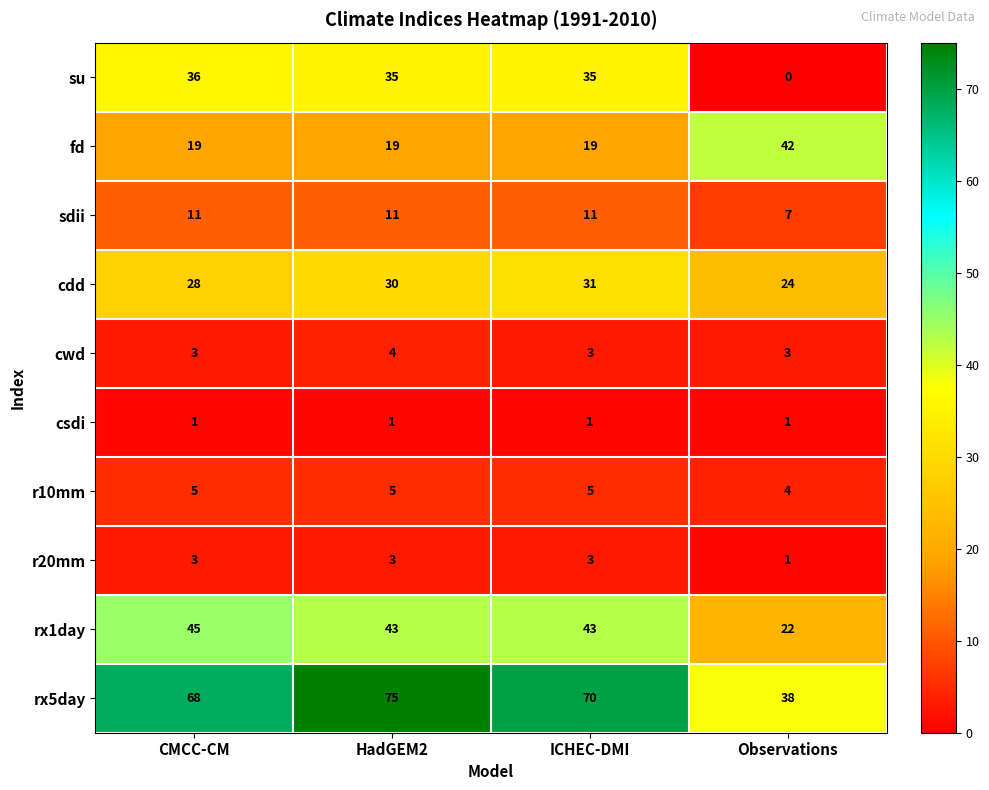

Which series has the largest total across all categories?

rx5day